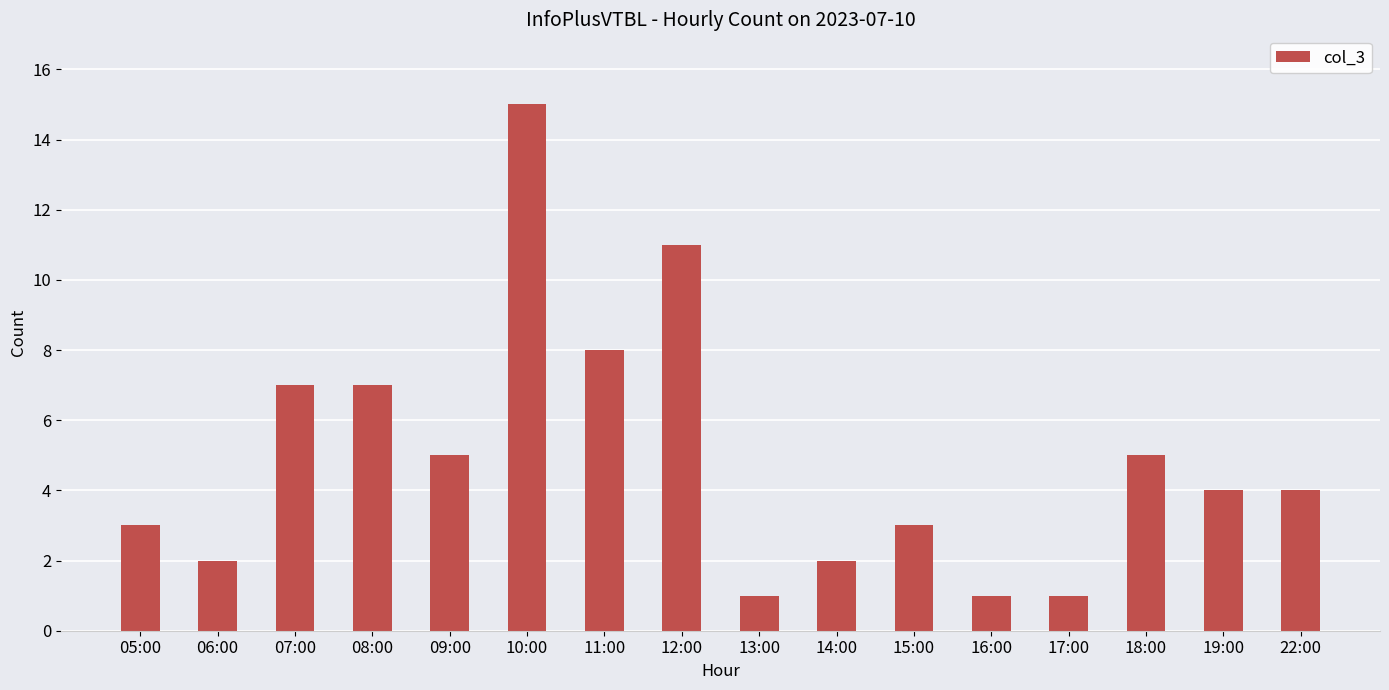

The chart shows a value of 0 at 13:00. True or false?

False